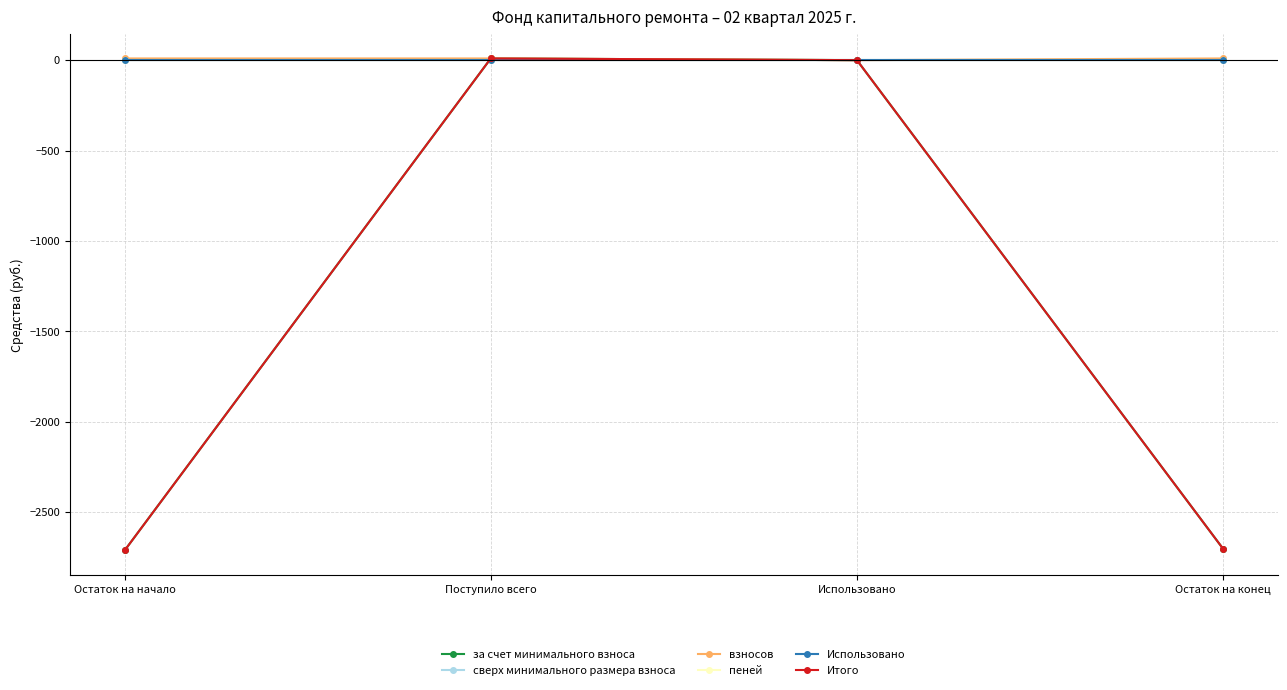

Between Остаток на начало and Поступило всего, which series saw the biggest shift?

за счет минимального взноса